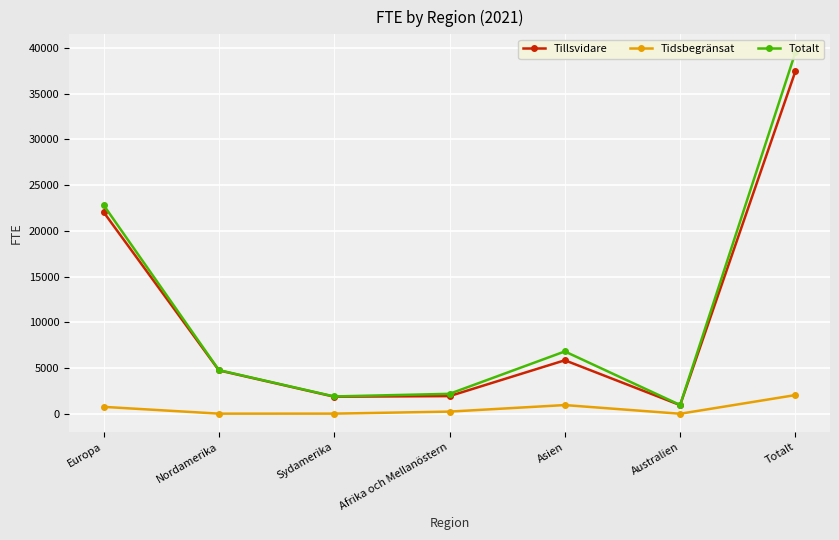

How many data points in Totalt are less than 4784?

3